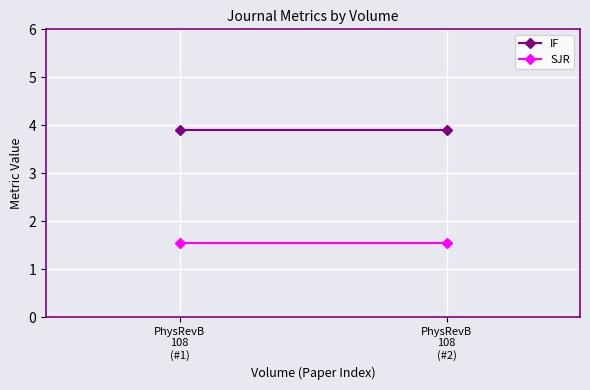

Between PhysRevB
108
(#2) and PhysRevB
108
(#1), which is larger?

PhysRevB
108
(#2)